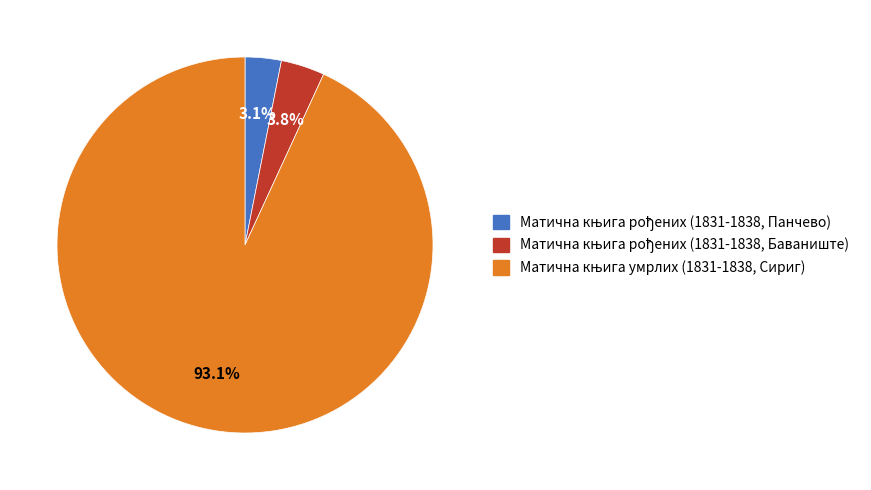

To the nearest percent, what is the difference between the largest and smallest slice percentages?

90%